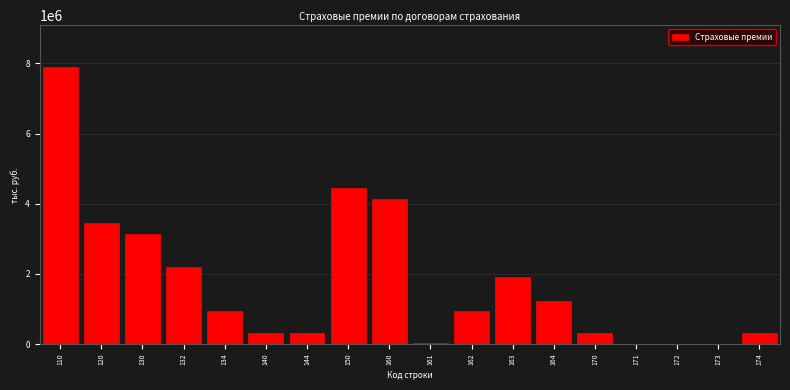

What is the sum of all values?

31612725.4